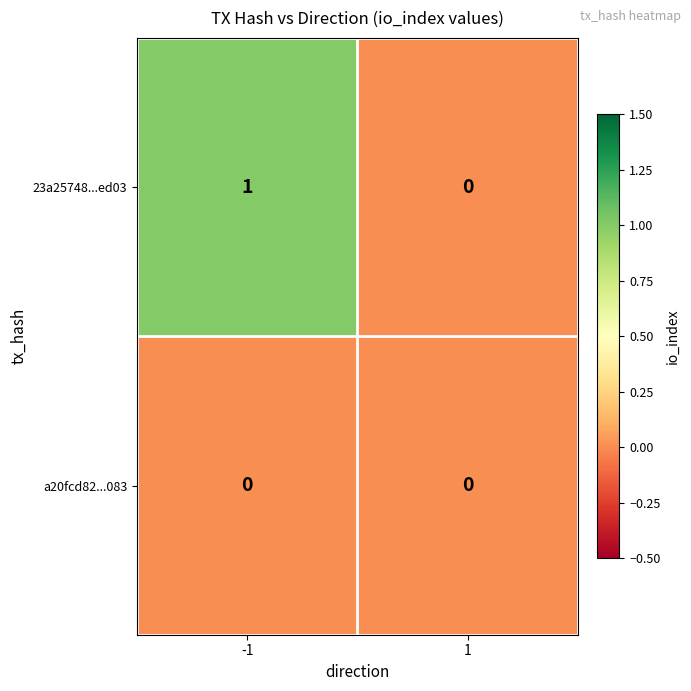

Rank the categories by 23a25748...ed03 value from highest to lowest.

-1, 1